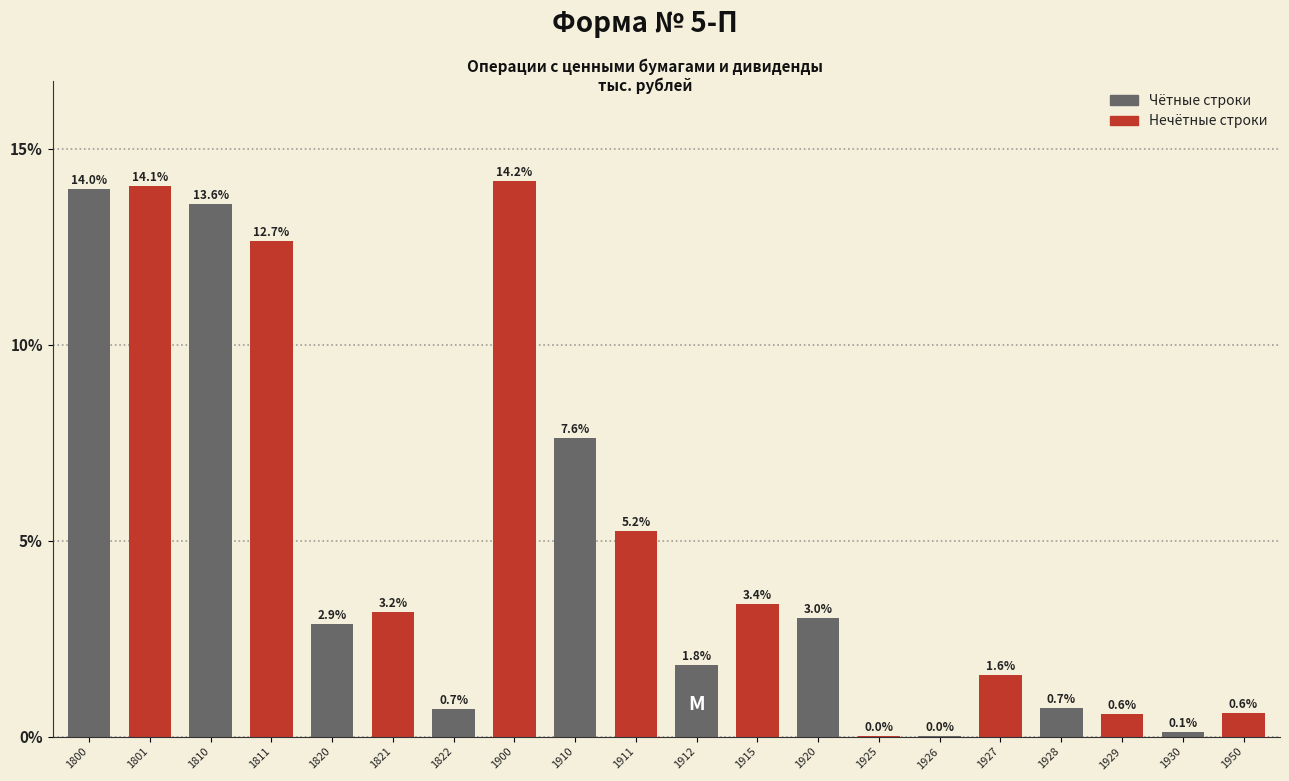

Is it true that the value at 1927 is 1.6?

True